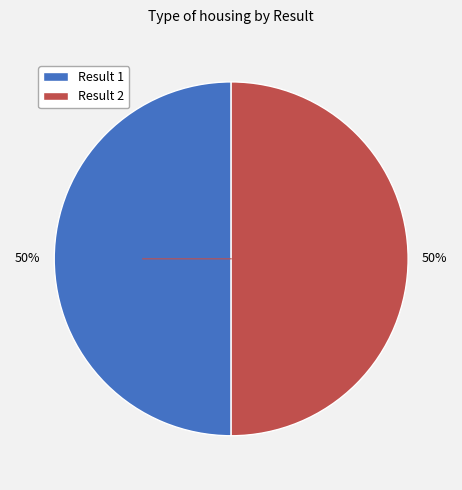

To the nearest percent, what portion does Result 2 represent?

50%